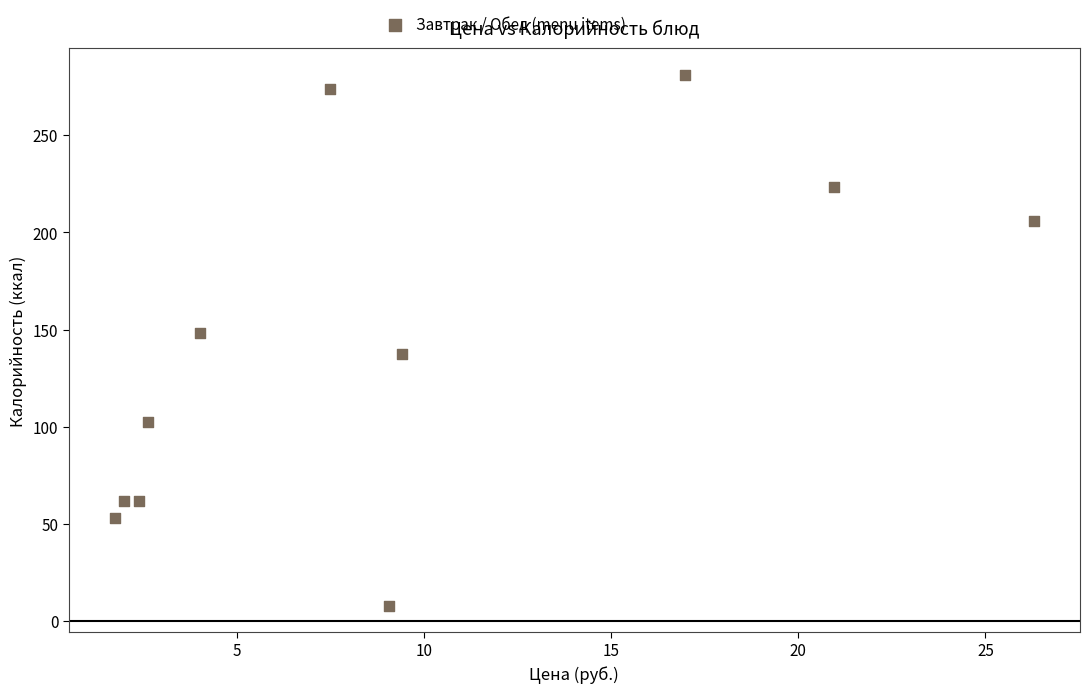

What is the average X value?

9.4